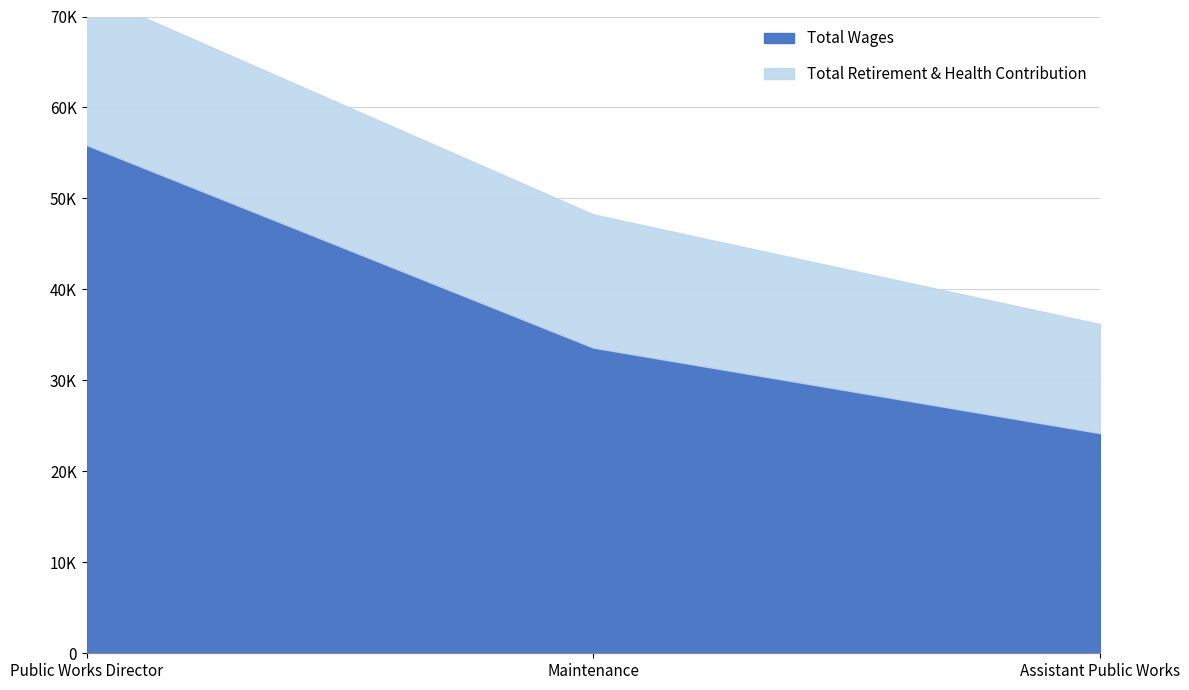

The Total Retirement & Health Contribution series shows 14642 at Maintenance. True or false?

True